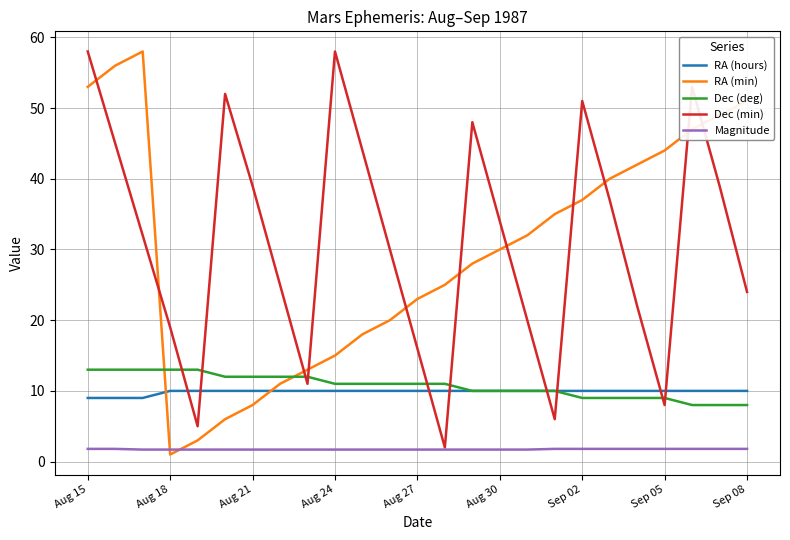

What is the highest value of the Dec (min) series?

58.0